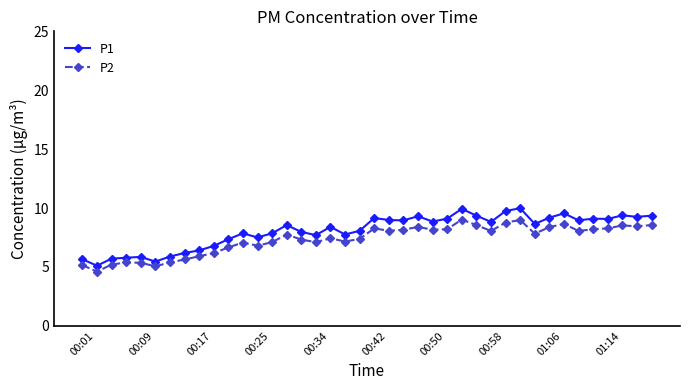

True or false: P2 and P1 cross at least once.

False